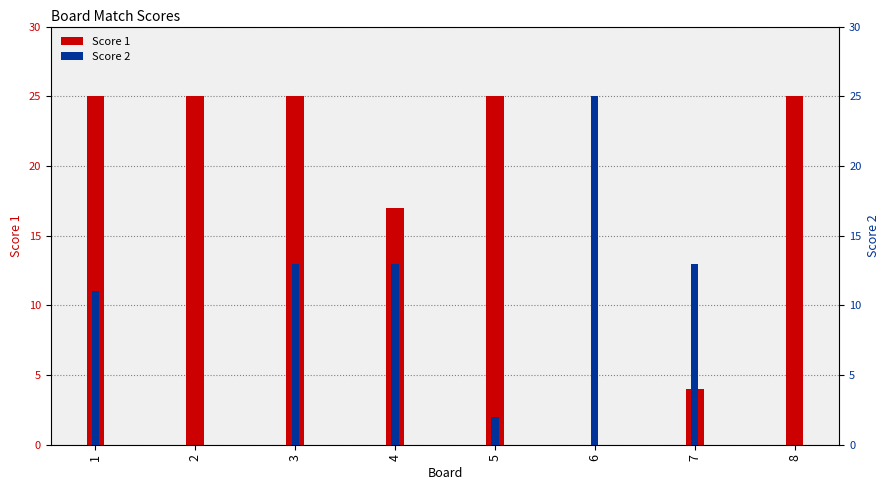

Reading left to right, transcribe all the data shown in this chart.

Score 1: 1=25	2=25	3=25	4=17	5=25	6=0	7=4	8=25
Score 2: 1=11	2=0	3=13	4=13	5=2	6=25	7=13	8=0